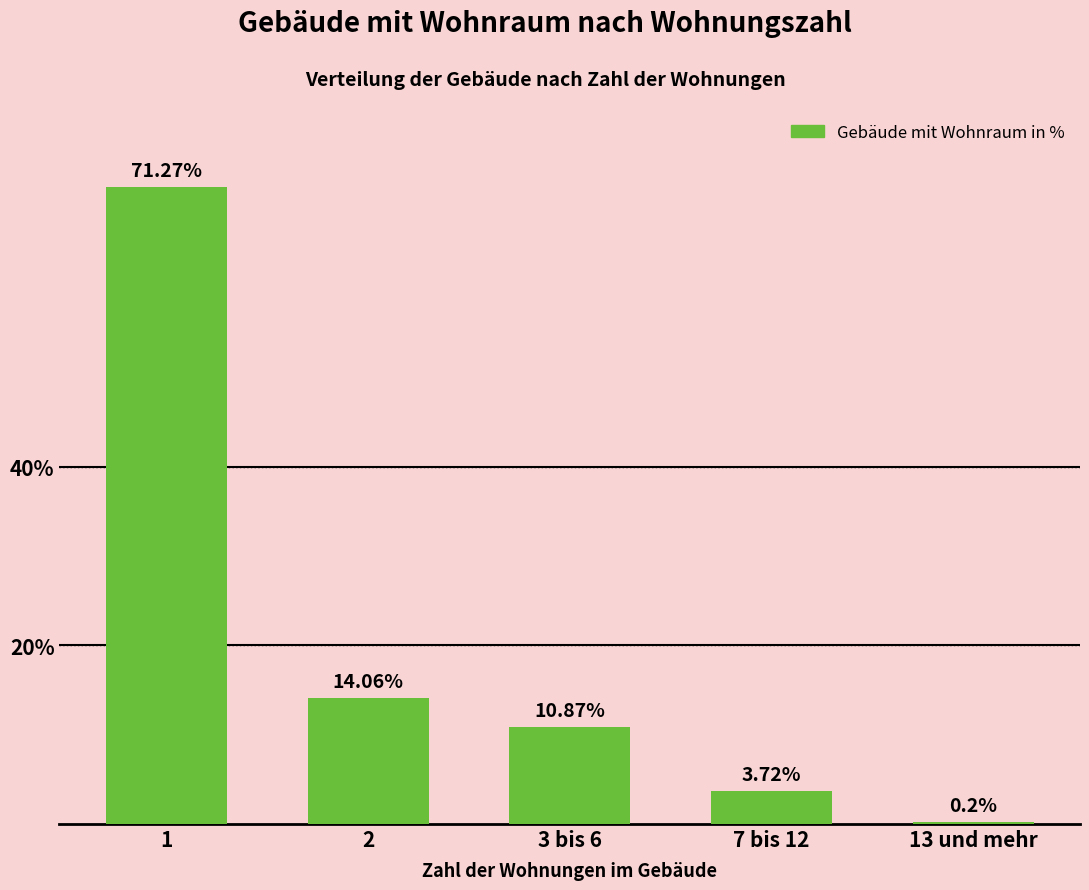

What is the change in value from 1 to 13 und mehr?

-71.1